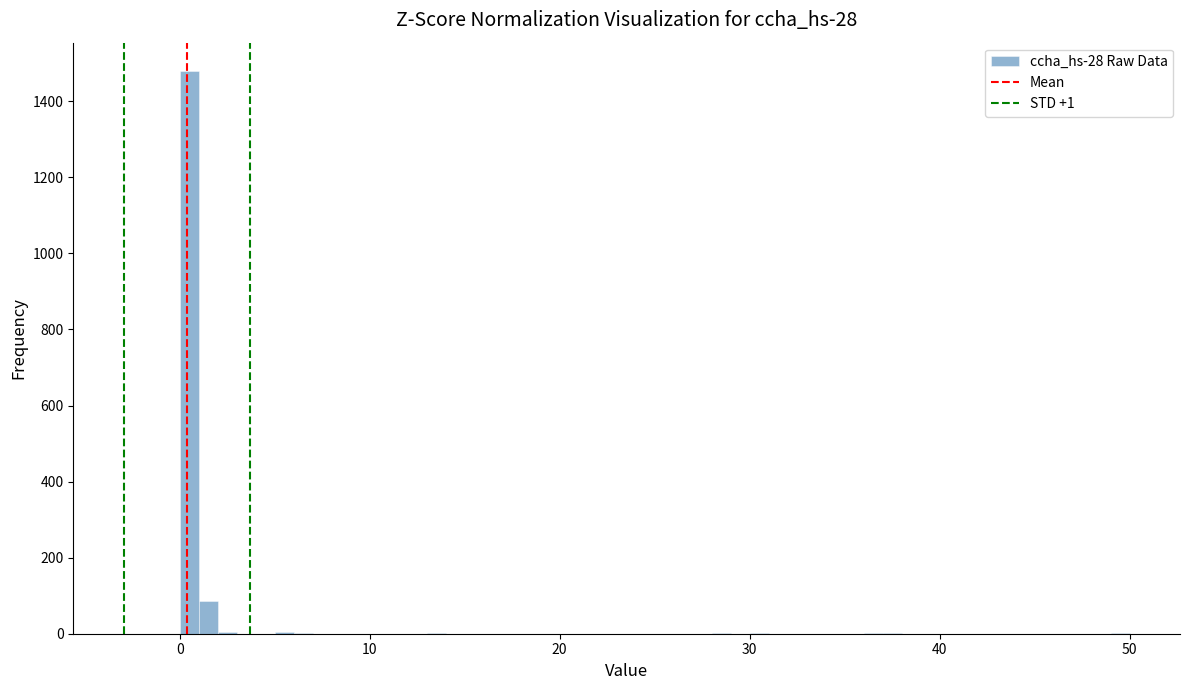

Around what value on the x-axis is the tallest bar? Give the approximate position of its centre, as read against the axis.

1